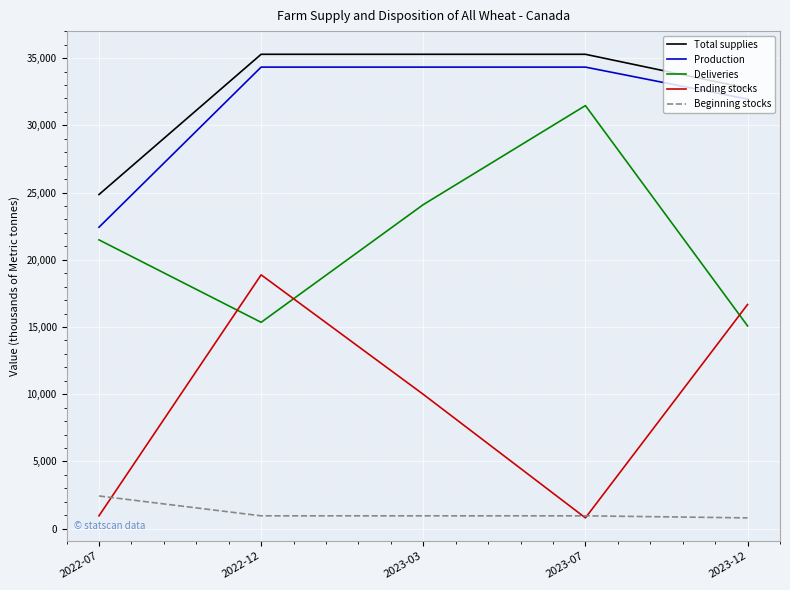

What is the minimum value for Total supplies?

24853.6